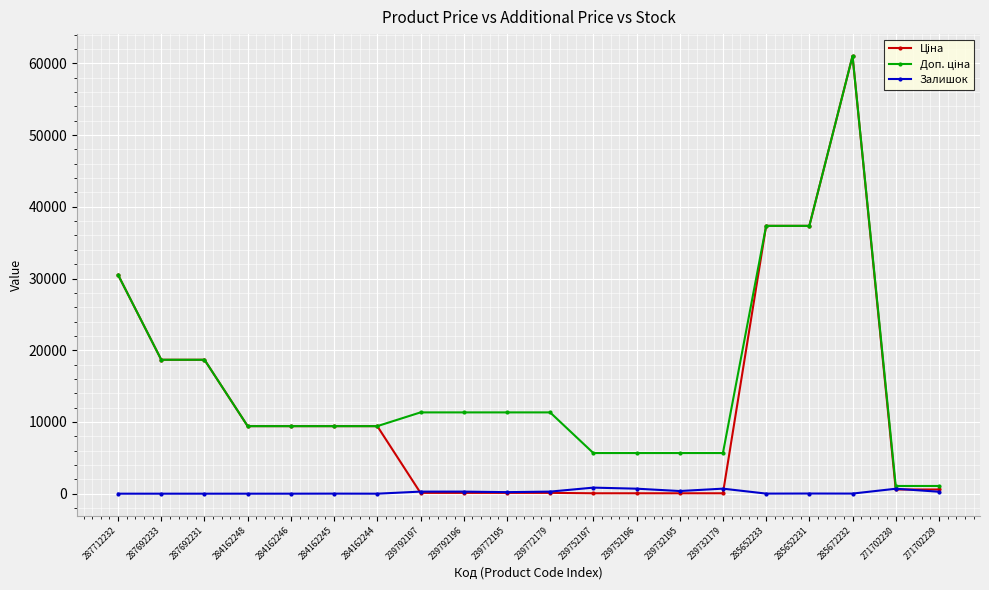

True or false: Залишок has more than 0 interior local peaks.

True